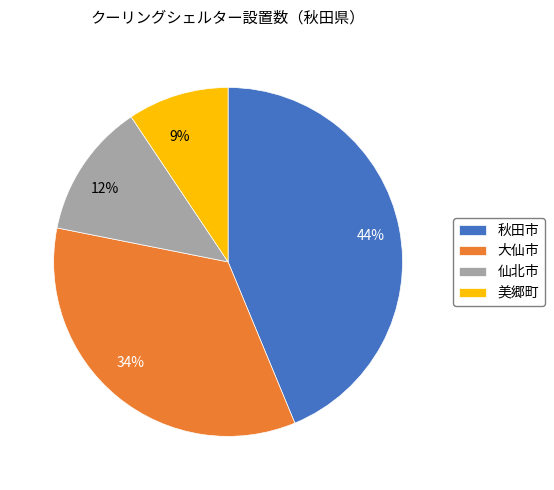

Which slice is the largest?

秋田市